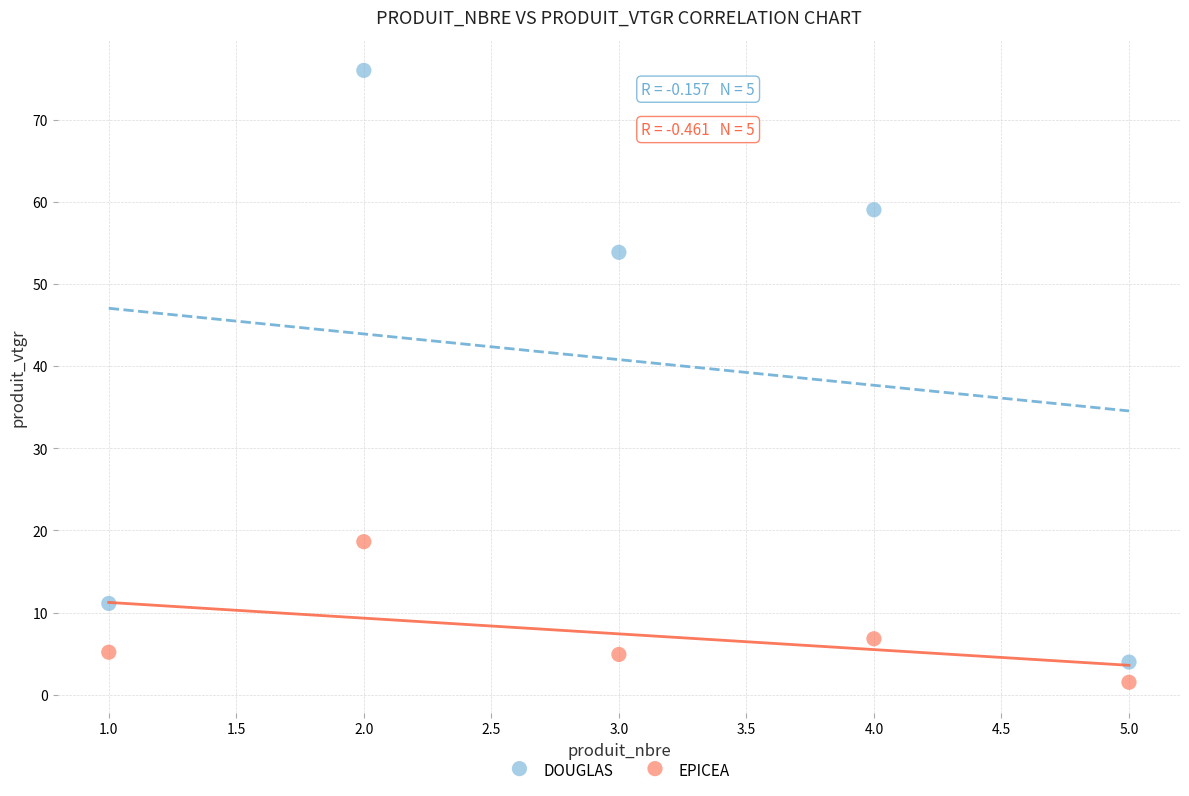

What are all the series names shown in the legend?

DOUGLAS, EPICEA